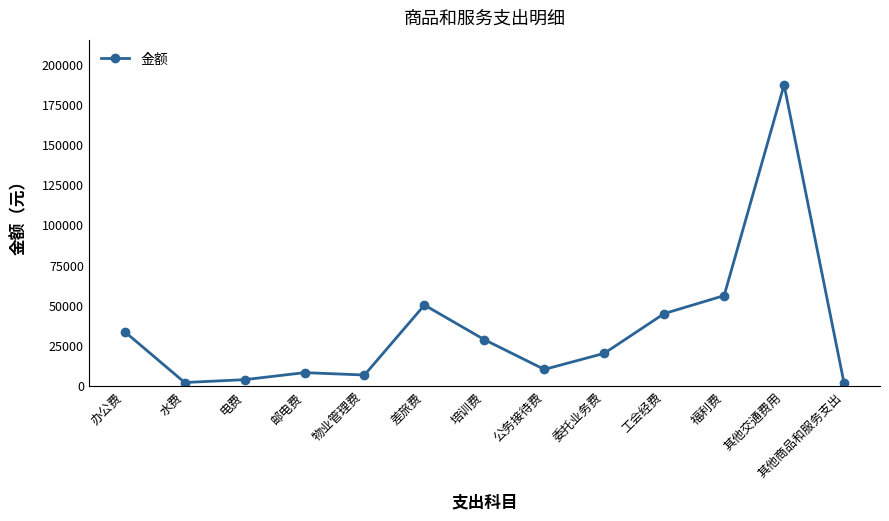

The chart shows a value of 44698 at 工会经费. True or false?

True